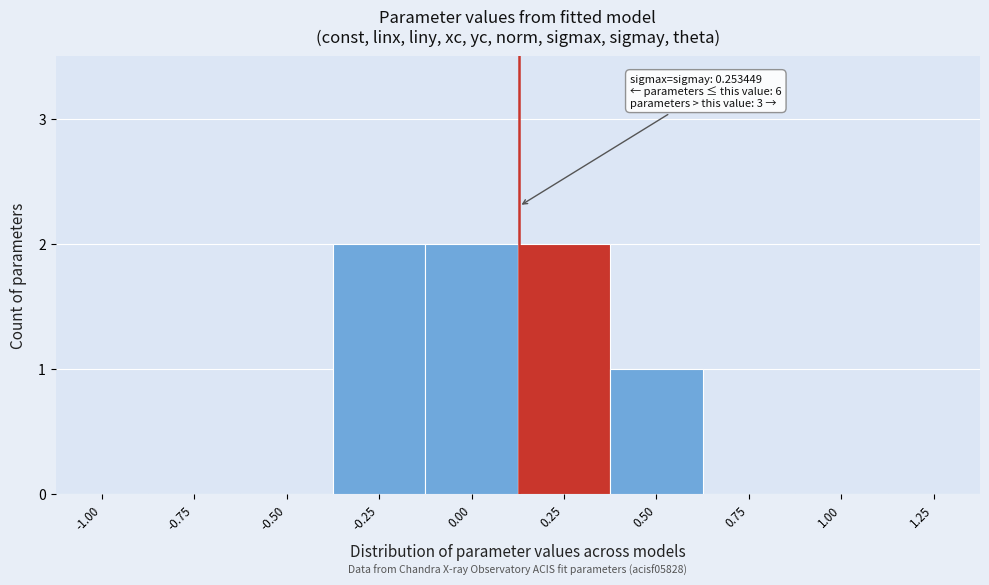

Reading right to left, what are all the values shown in this chart?

1.25=0	1.00=0	0.75=0	0.50=1	0.25=2	0.00=2	-0.25=2	-0.50=0	-0.75=0	-1.00=0